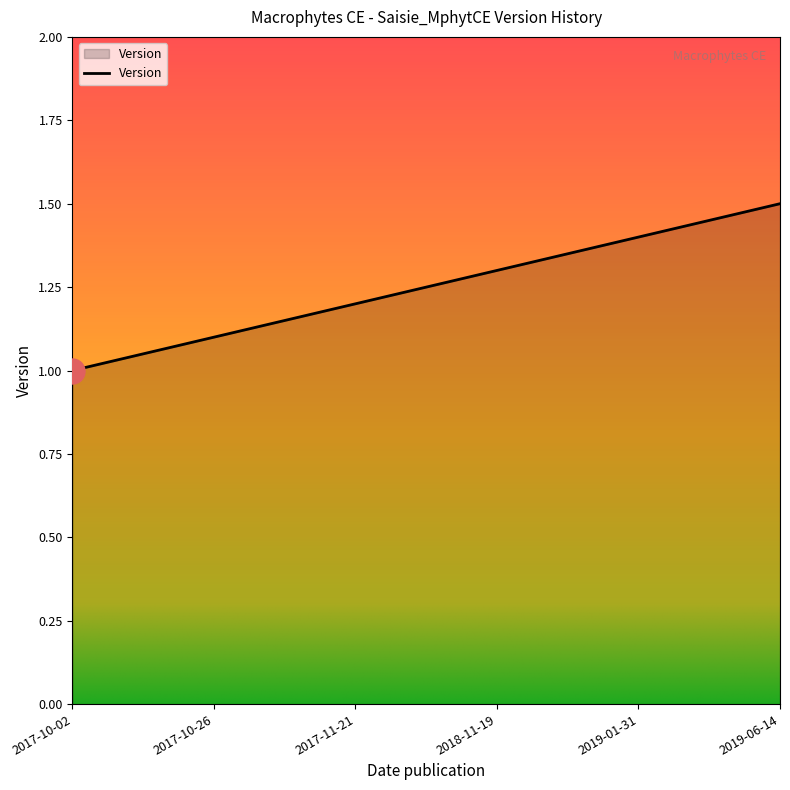

How many lines are shown in the chart?

1